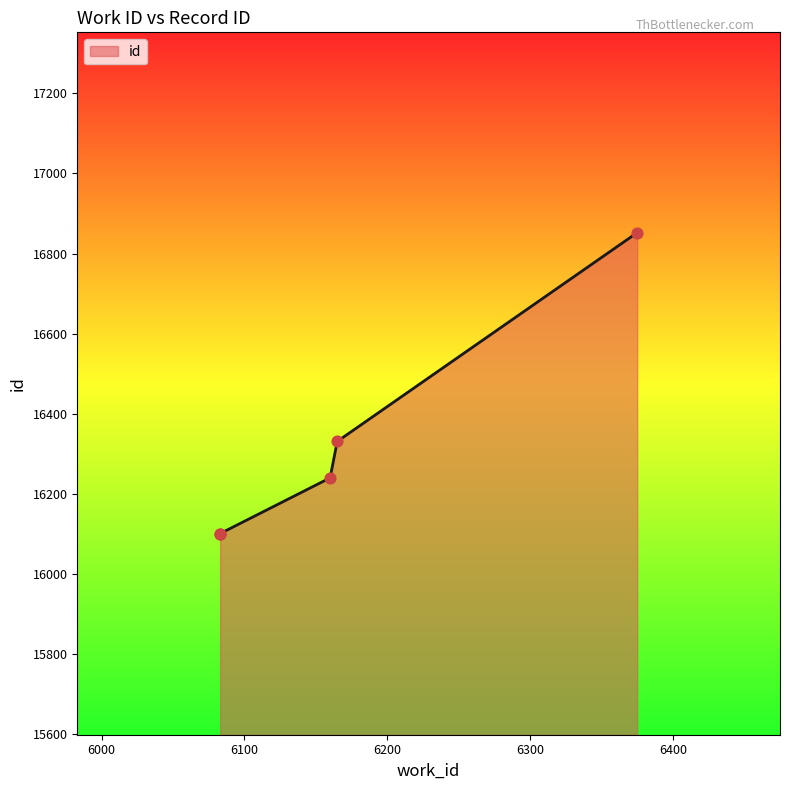

What is the change in value from 6083 to 6160?

+141